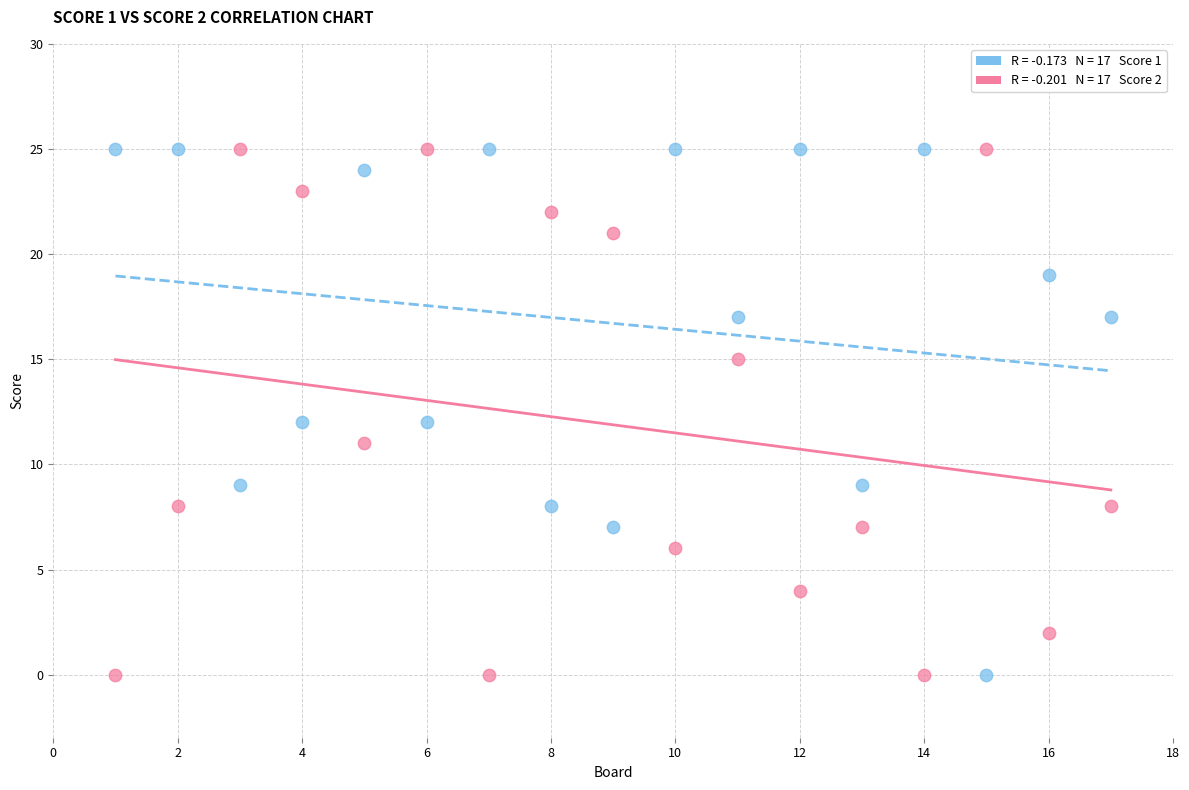

Across all data points, what is the range of Y values (max minus min)?

25